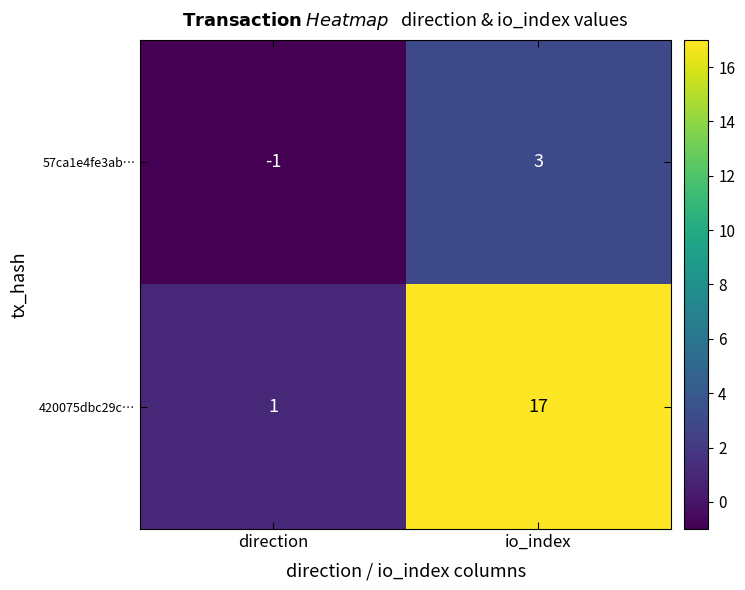

List the series in order of their peak value, highest first.

420075dbc29c…, 57ca1e4fe3ab…